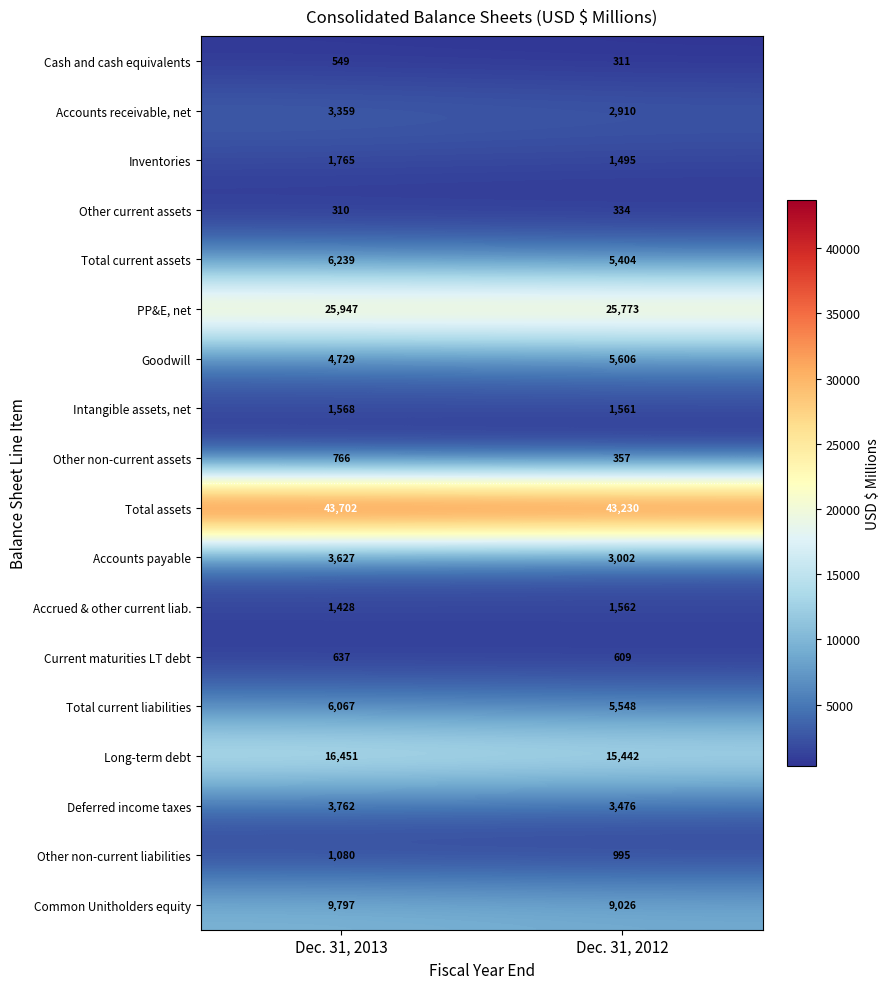

True or false: Common Unitholders equity has a value of 9026 at Dec. 31, 2012.

True